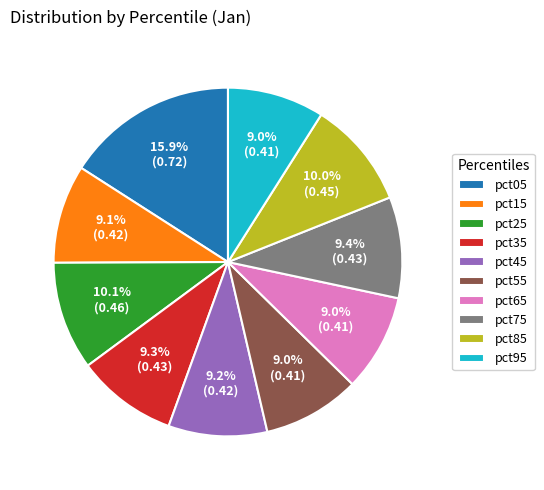

To the nearest percent, what is the difference between the pct35 and pct25 slice percentages?

1%